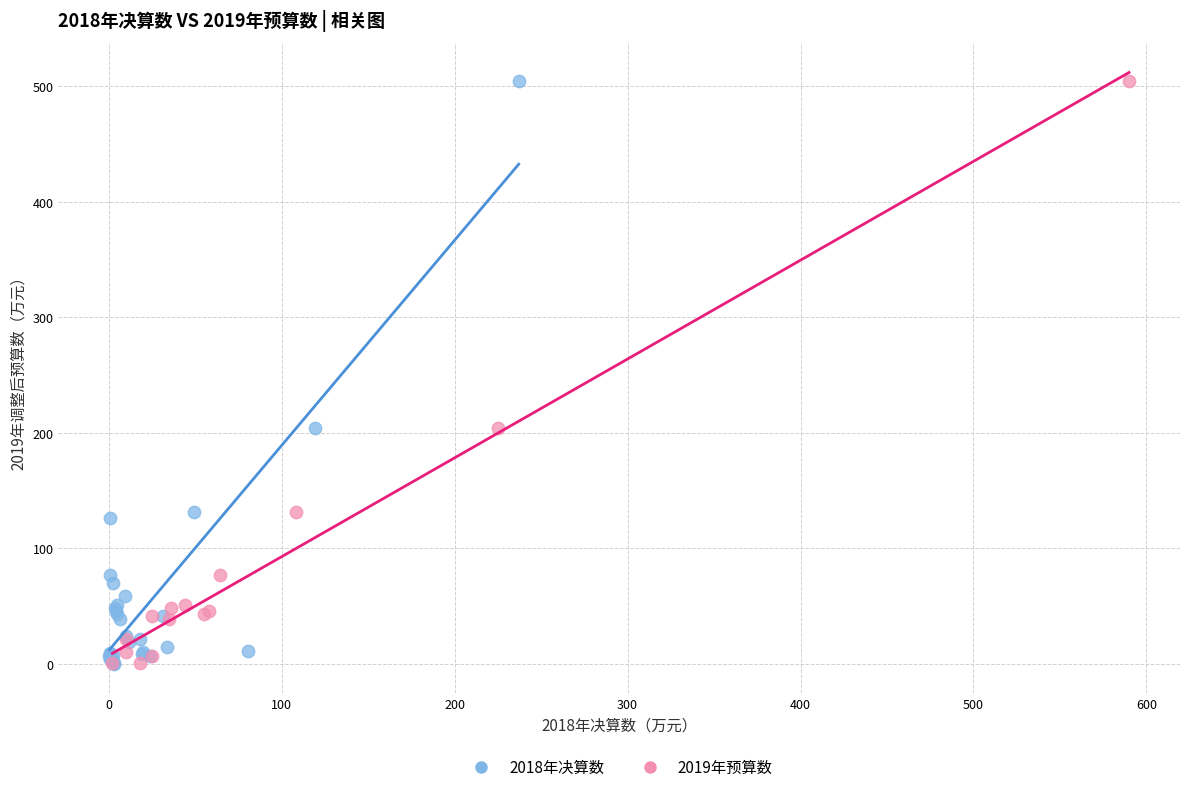

Which series has the widest spread of Y values?

2018年决算数